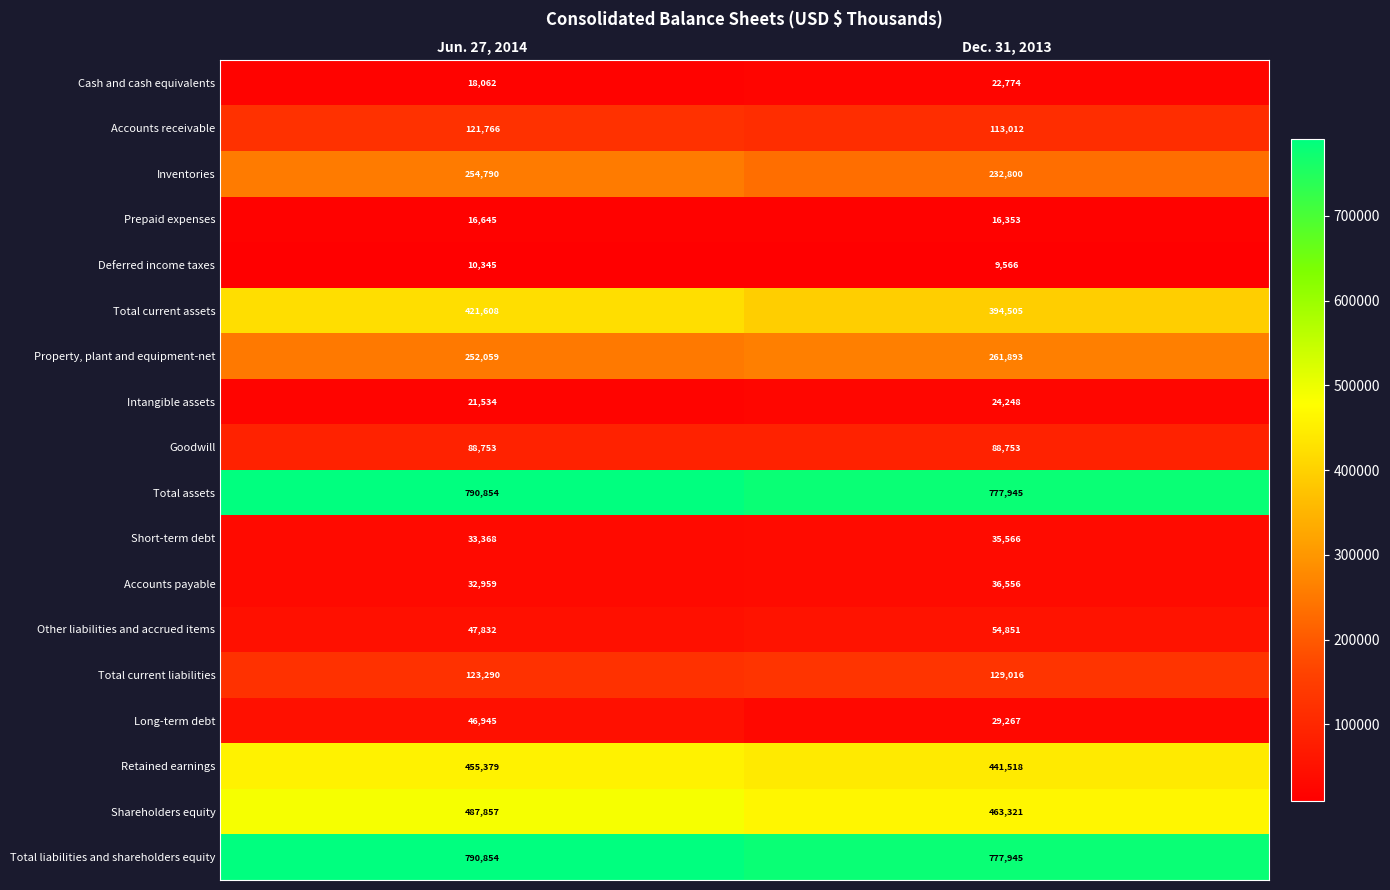

Which series has the largest range (max minus min)?

Total current assets